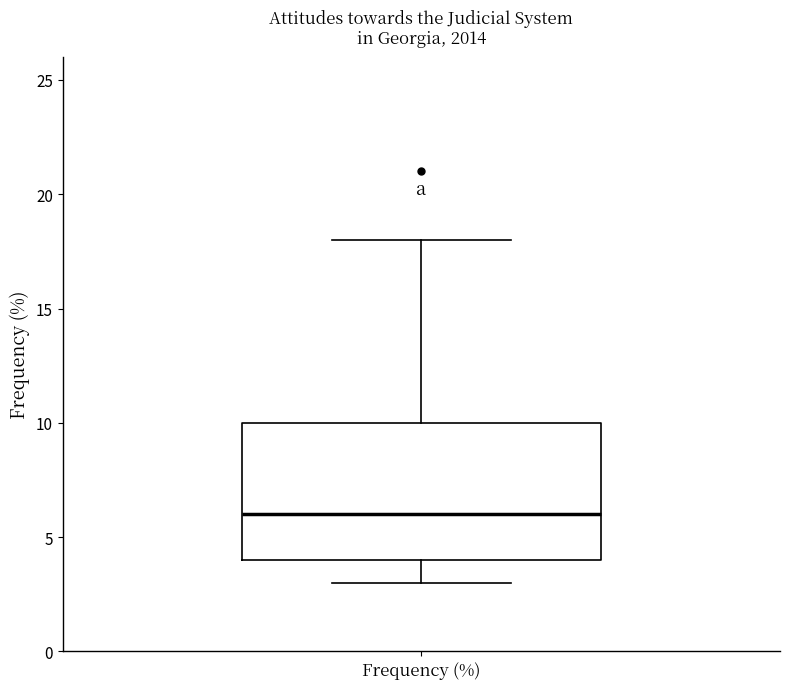

Where is the upper edge of the box for Frequency (%) on the y-axis? The values are not printed on the chart, so give them approximately, as read against the axis.

10